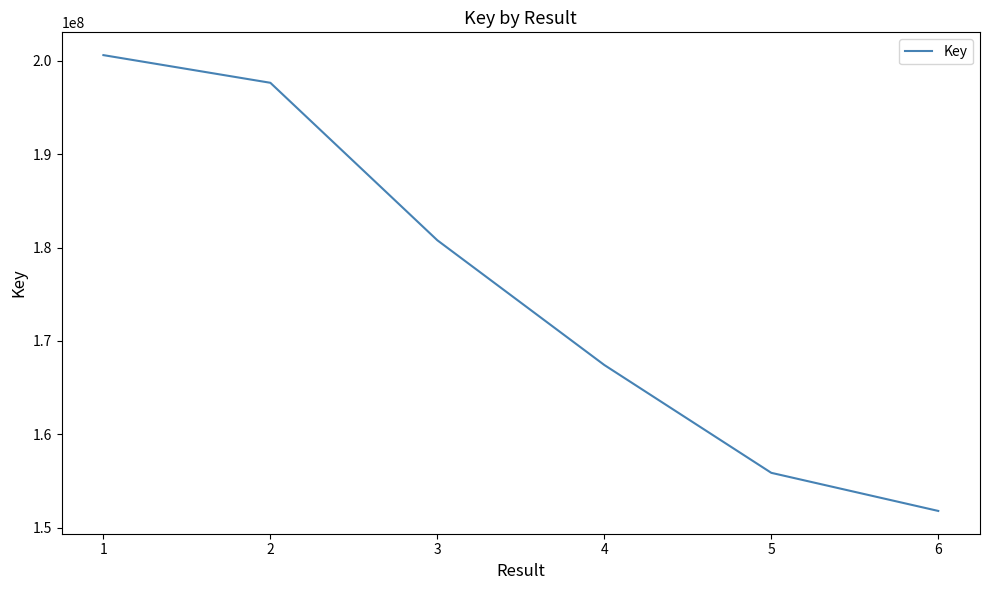

What is the average value?

175686992